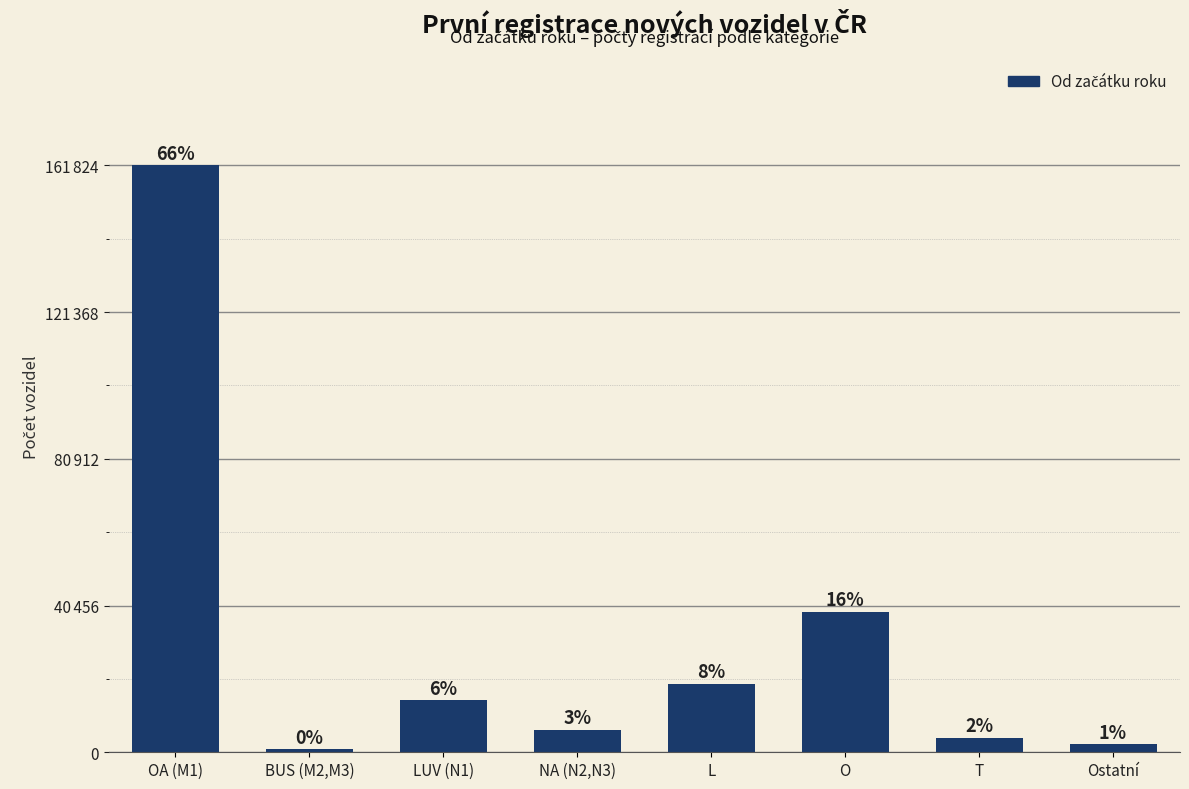

Which category has the lowest value across all series?

BUS (M2,M3)